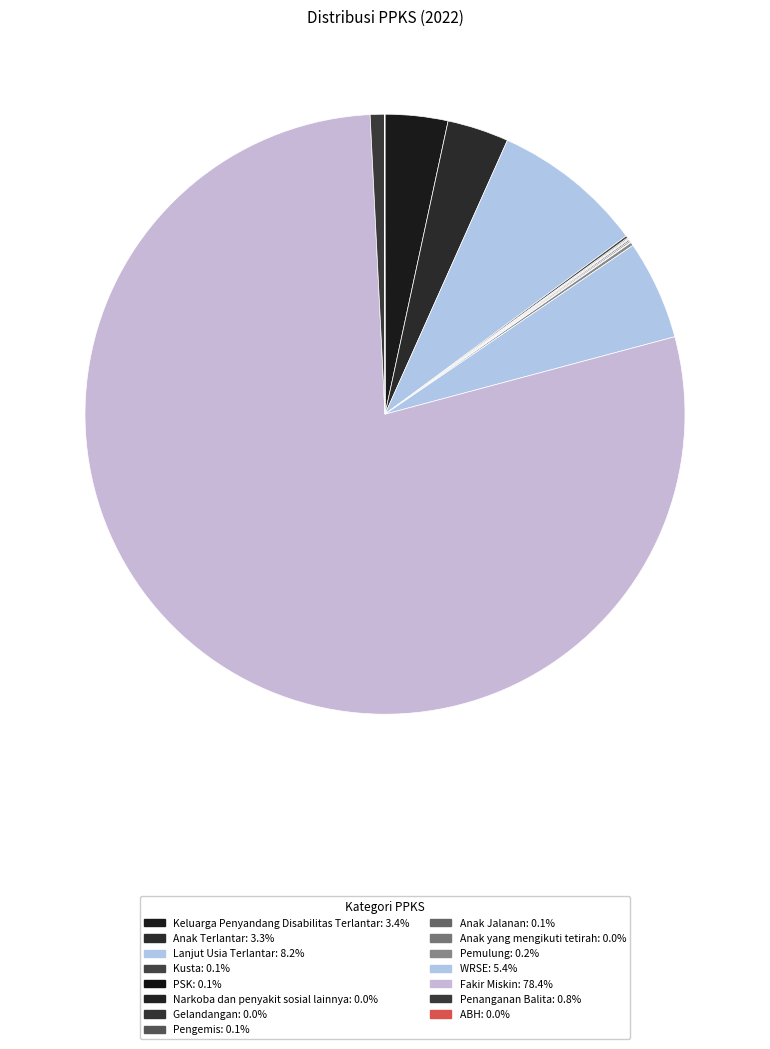

How many slices are in this pie chart?

15